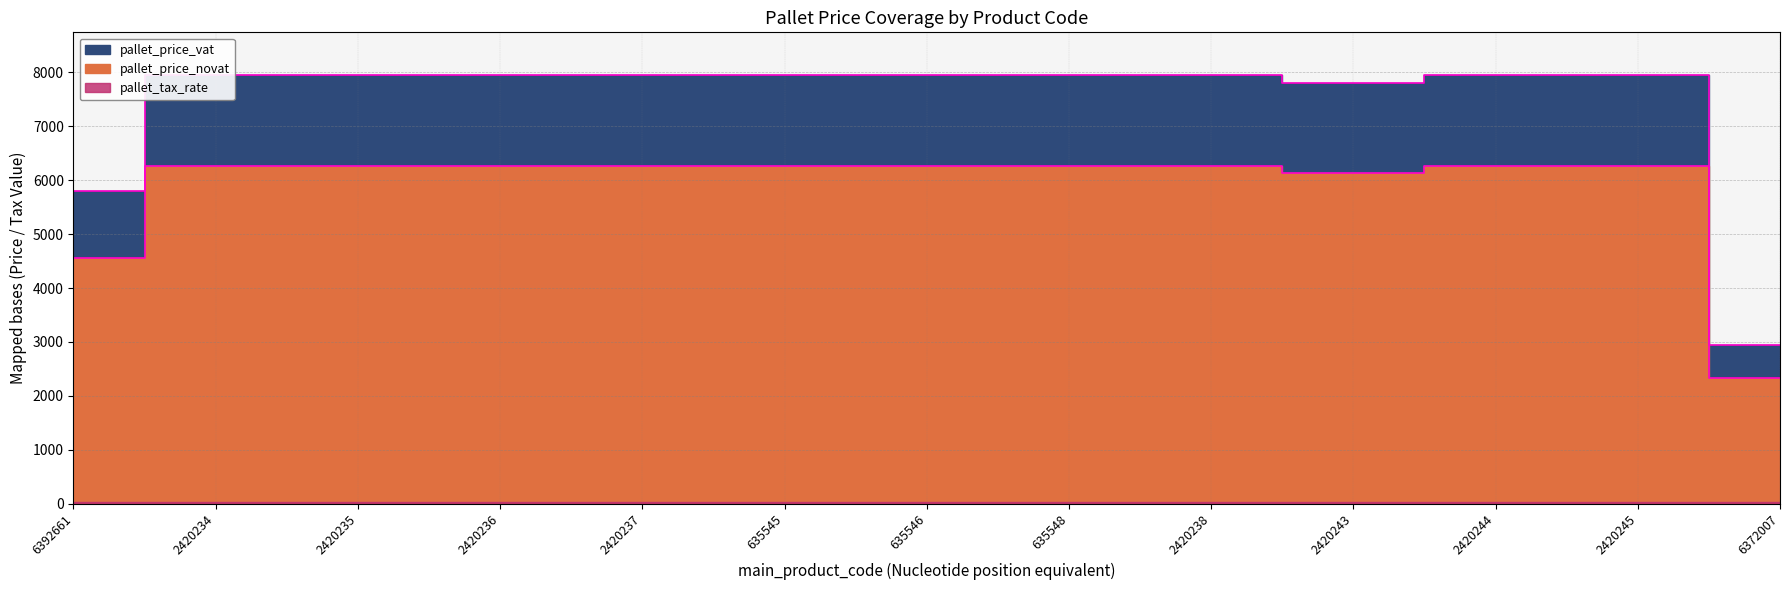

True or false: pallet_price_novat and pallet_price_vat cross at least once.

False